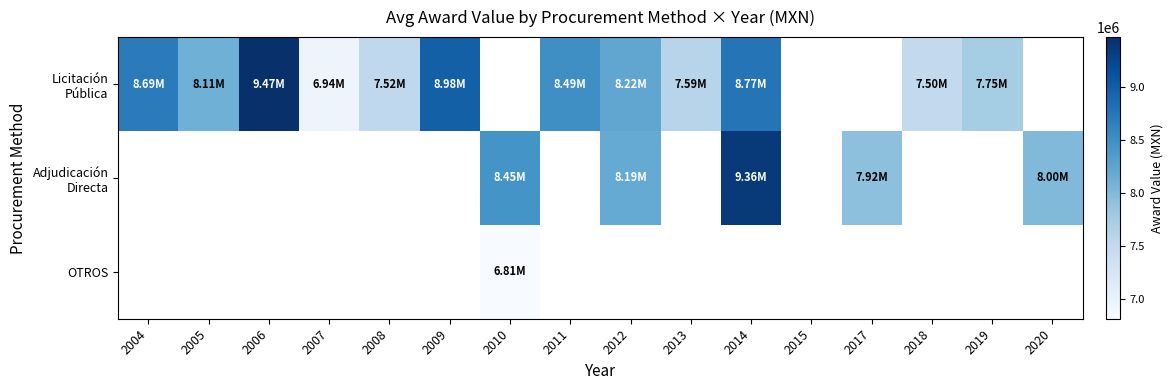

At which label is Licitación Pública closest to 8202214?

2012